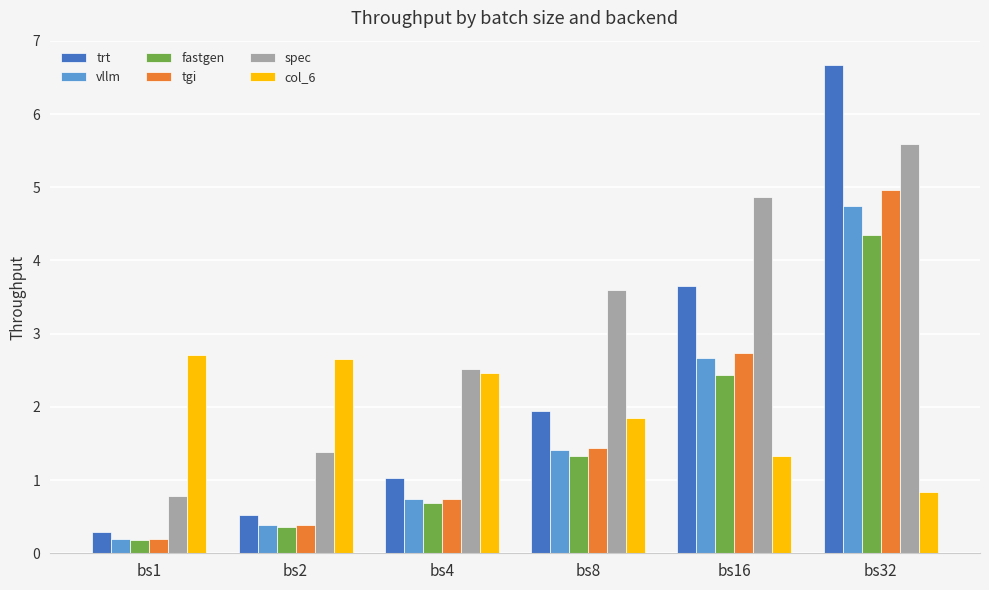

List the series in order of their peak value, highest first.

trt, spec, tgi, vllm, fastgen, col_6